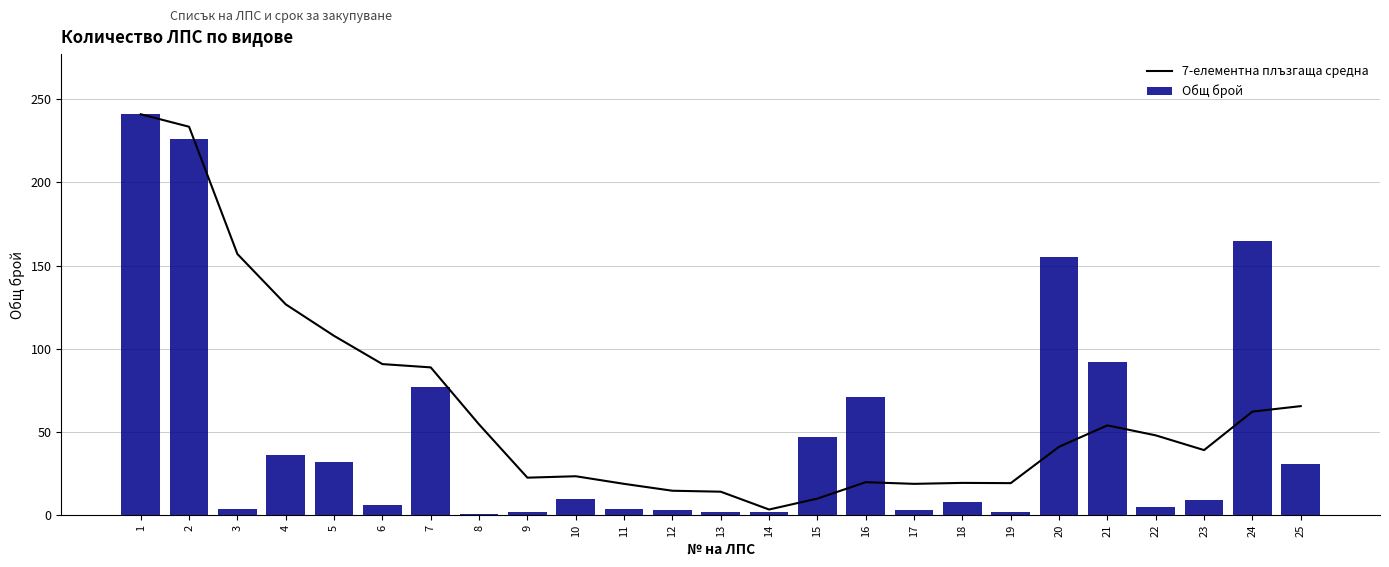

What is the average value of the Общ брой series?

49